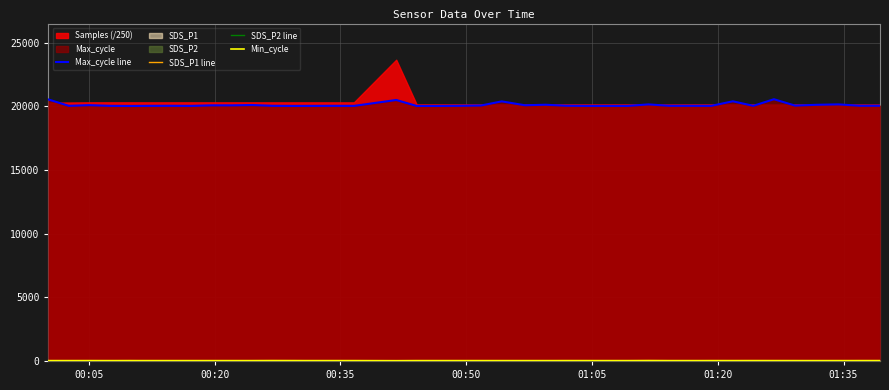

How many values in the Min_cycle series are below 28?

1